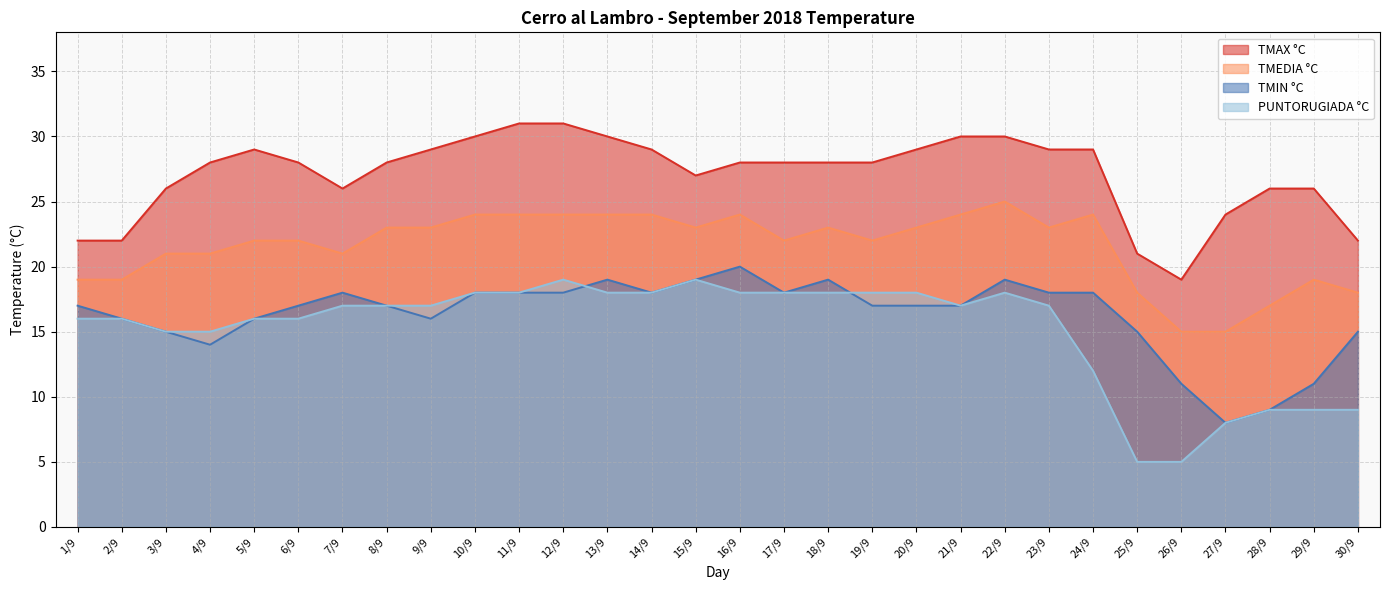

What value does the TMAX °C series have at 13/9, to the nearest 10?

30